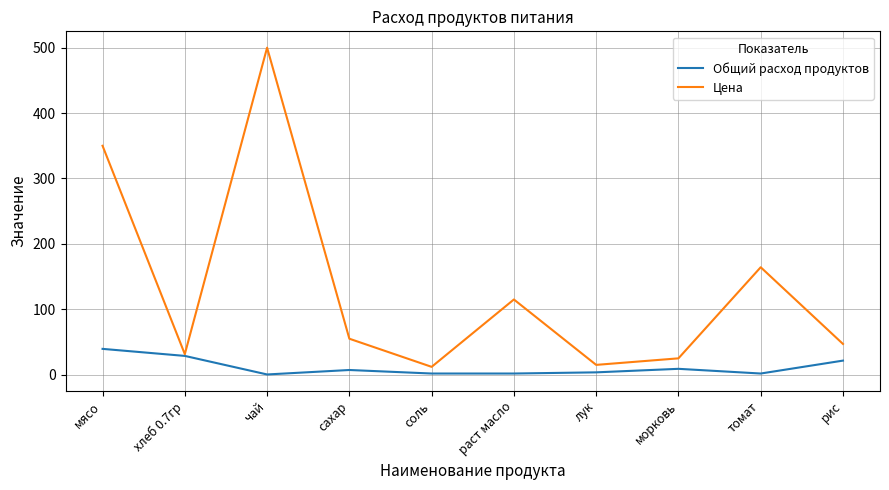

What is the lowest value of the Общий расход продуктов series?

0.4